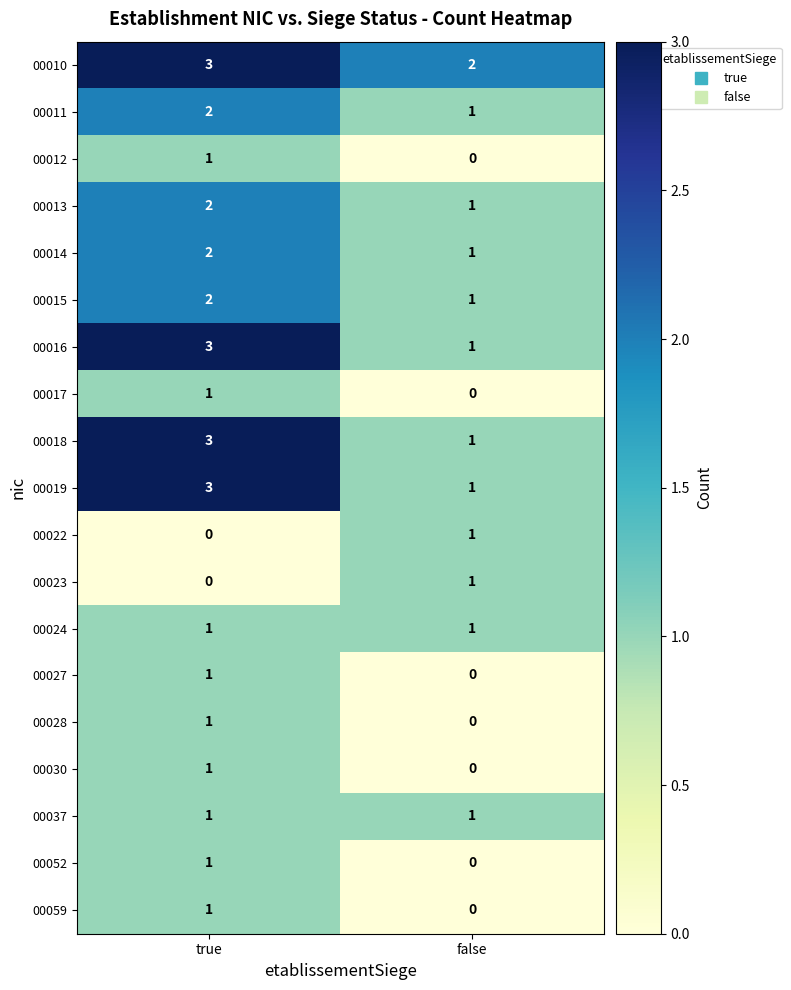

What is the difference between the highest and lowest values at true?

3